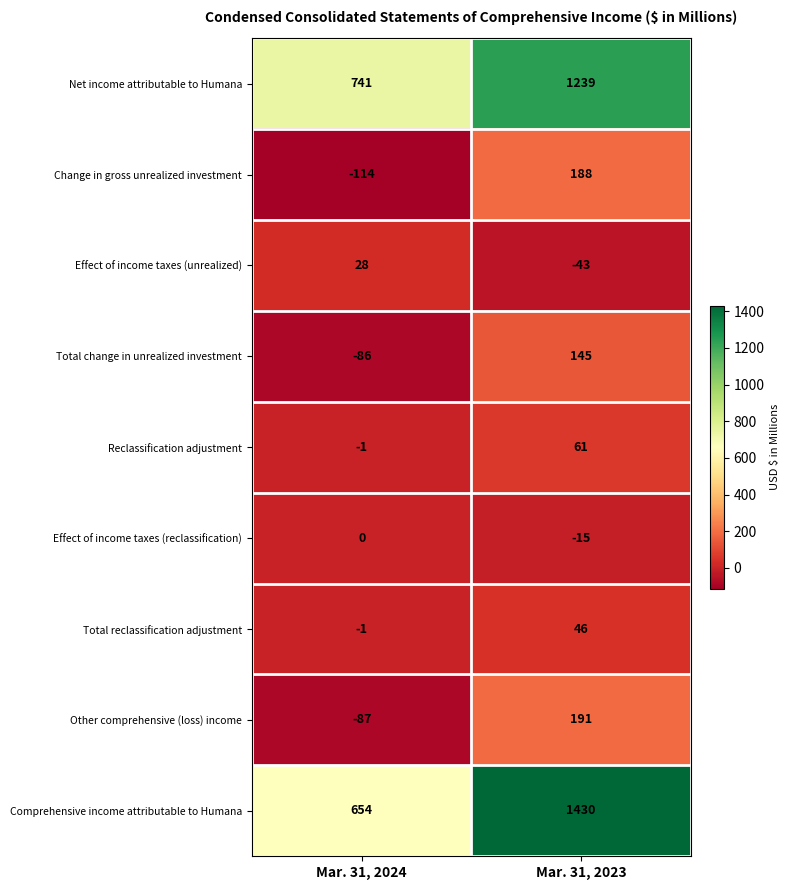

At which category is the sum across all series the highest?

Mar. 31, 2023